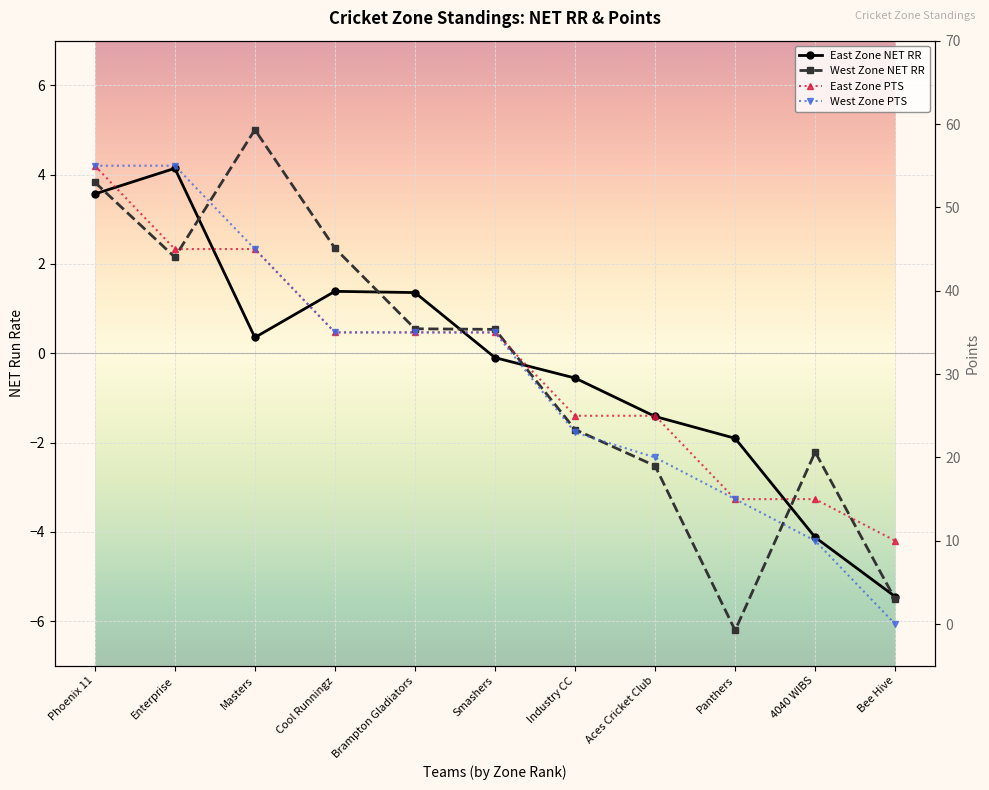

True or false: West Zone NET RR and West Zone PTS cross at least once.

False